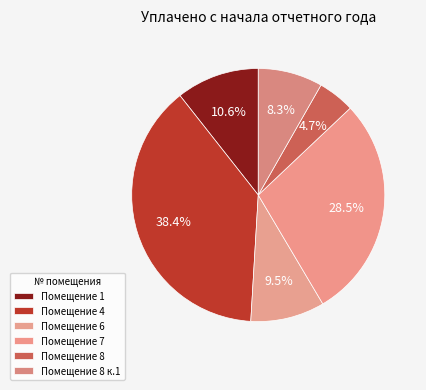

Is there a majority slice in this chart?

No